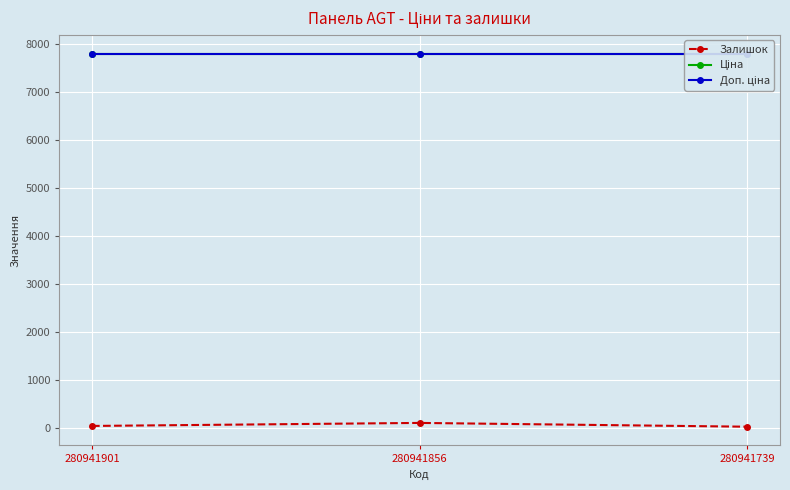

Which category has the highest value across all series?

280941901